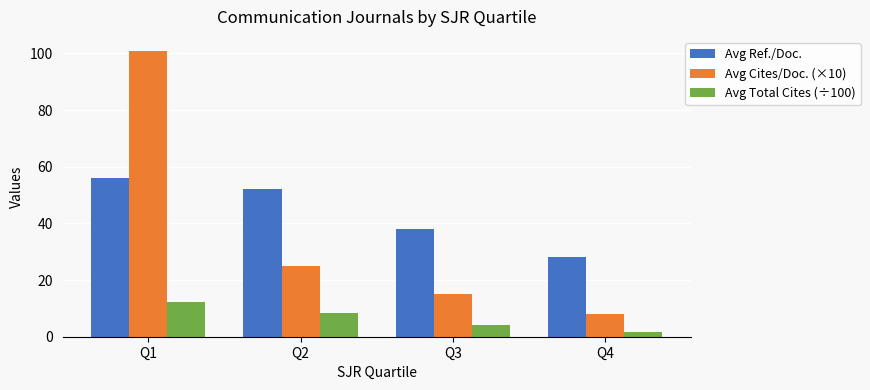

What are all the series names shown in the legend?

Avg Ref./Doc., Avg Cites/Doc. (×10), Avg Total Cites (÷100)